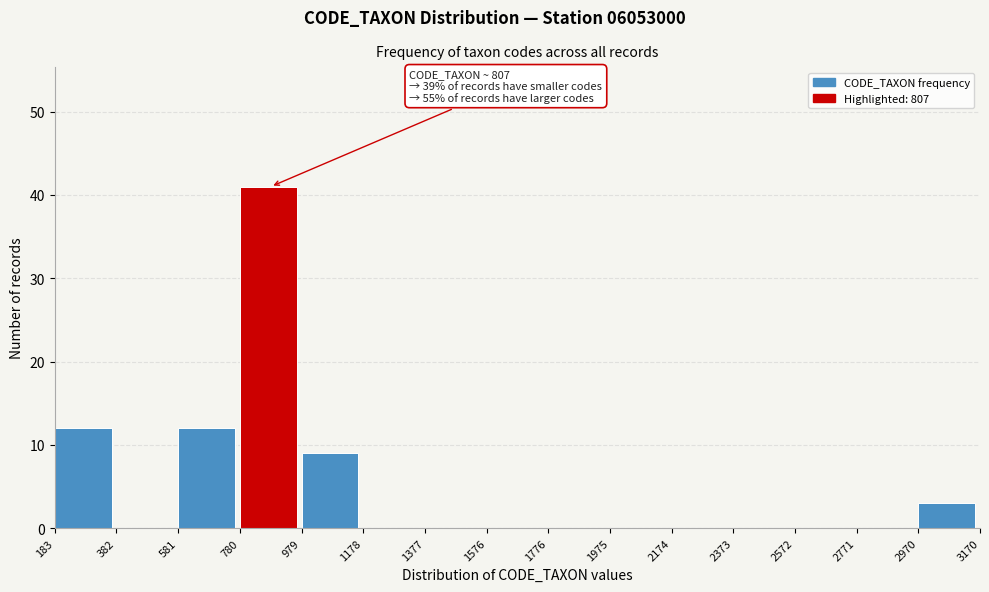

Over which range of the x-axis is the bar tallest?

780 to 979